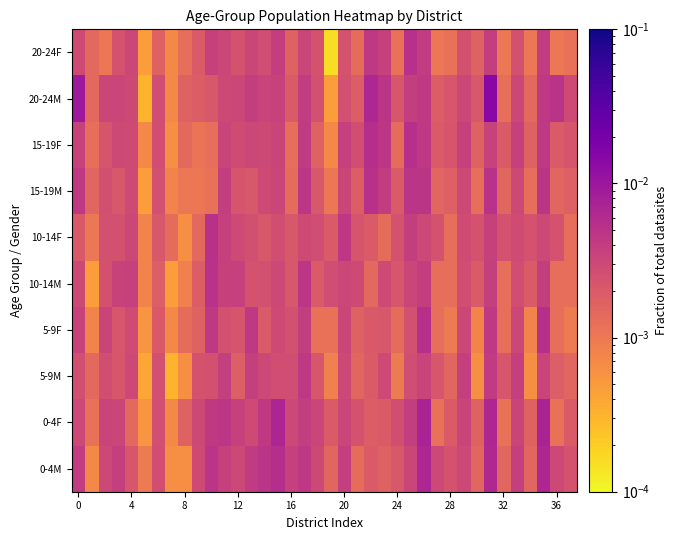

Reading right to left, list all the values displayed in this chart.

0-4M: 0.0	0.0	0.0	0.0	0.0	0.0	0.0	0.0	0.0	0.0	0.0	0.0	0.0	0.0	0.0	0.0	0.0	0.0	0.0	0.0	0.0	0.0	0.0	0.0	0.0	0.0	0.0	0.0	0.0	0.0	0.0	0.0	0.0	0.0	0.0	0.0	0.0	0.0
0-4F: 0.0	0.0	0.0	0.0	0.0	0.0	0.0	0.0	0.0	0.0	0.0	0.0	0.0	0.0	0.0	0.0	0.0	0.0	0.0	0.0	0.0	0.0	0.0	0.0	0.0	0.0	0.0	0.0	0.0	0.0	0.0	0.0	0.0	0.0	0.0	0.0	0.0	0.0
5-9M: 0.0	0.0	0.0	0.0	0.0	0.0	0.0	0.0	0.0	0.0	0.0	0.0	0.0	0.0	0.0	0.0	0.0	0.0	0.0	0.0	0.0	0.0	0.0	0.0	0.0	0.0	0.0	0.0	0.0	0.0	0.0	0.0	0.0	0.0	0.0	0.0	0.0	0.0
5-9F: 0.0	0.0	0.0	0.0	0.0	0.0	0.0	0.0	0.0	0.0	0.0	0.0	0.0	0.0	0.0	0.0	0.0	0.0	0.0	0.0	0.0	0.0	0.0	0.0	0.0	0.0	0.0	0.0	0.0	0.0	0.0	0.0	0.0	0.0	0.0	0.0	0.0	0.0
10-14M: 0.0	0.0	0.0	0.0	0.0	0.0	0.0	0.0	0.0	0.0	0.0	0.0	0.0	0.0	0.0	0.0	0.0	0.0	0.0	0.0	0.0	0.0	0.0	0.0	0.0	0.0	0.0	0.0	0.0	0.0	0.0	0.0	0.0	0.0	0.0	0.0	0.0	0.0
10-14F: 0.0	0.0	0.0	0.0	0.0	0.0	0.0	0.0	0.0	0.0	0.0	0.0	0.0	0.0	0.0	0.0	0.0	0.0	0.0	0.0	0.0	0.0	0.0	0.0	0.0	0.0	0.0	0.0	0.0	0.0	0.0	0.0	0.0	0.0	0.0	0.0	0.0	0.0
15-19M: 0.0	0.0	0.0	0.0	0.0	0.0	0.0	0.0	0.0	0.0	0.0	0.0	0.0	0.0	0.0	0.0	0.0	0.0	0.0	0.0	0.0	0.0	0.0	0.0	0.0	0.0	0.0	0.0	0.0	0.0	0.0	0.0	0.0	0.0	0.0	0.0	0.0	0.0
15-19F: 0.0	0.0	0.0	0.0	0.0	0.0	0.0	0.0	0.0	0.0	0.0	0.0	0.0	0.0	0.0	0.0	0.0	0.0	0.0	0.0	0.0	0.0	0.0	0.0	0.0	0.0	0.0	0.0	0.0	0.0	0.0	0.0	0.0	0.0	0.0	0.0	0.0	0.0
20-24M: 0.0	0.0	0.0	0.0	0.0	0.0	0.0	0.0	0.0	0.0	0.0	0.0	0.0	0.0	0.0	0.0	0.0	0.0	0.0	0.0	0.0	0.0	0.0	0.0	0.0	0.0	0.0	0.0	0.0	0.0	0.0	0.0	0.0	0.0	0.0	0.0	0.0	0.0
20-24F: 0.0	0.0	0.0	0.0	0.0	0.0	0.0	0.0	0.0	0.0	0.0	0.0	0.0	0.0	0.0	0.0	0.0	0.0	0.0	0.0	0.0	0.0	0.0	0.0	0.0	0.0	0.0	0.0	0.0	0.0	0.0	0.0	0.0	0.0	0.0	0.0	0.0	0.0